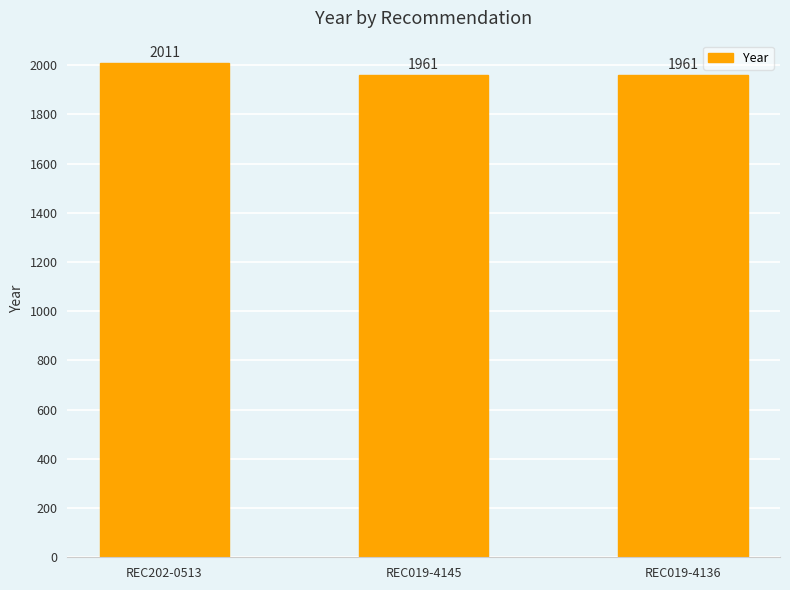

What is the smallest value displayed?

1961